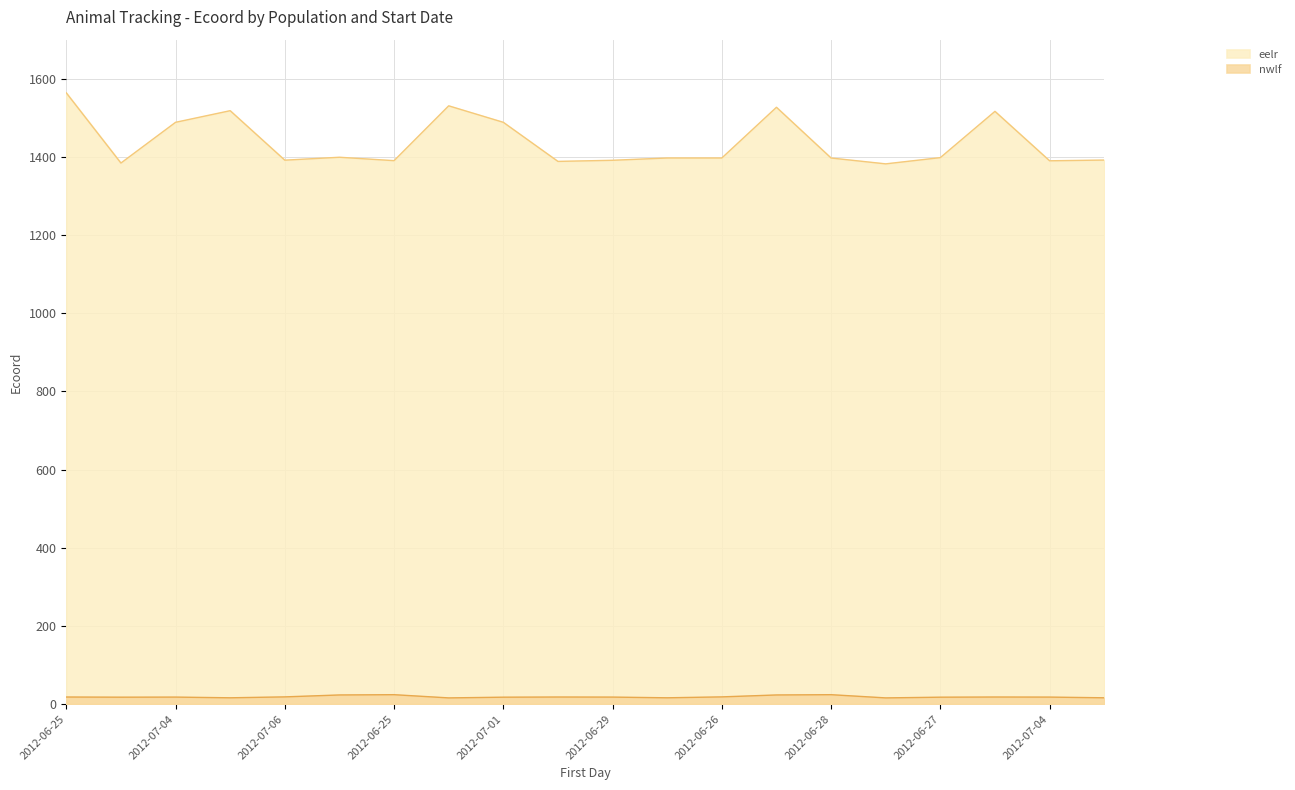

Where does the eelr series first go above 1397?

2012-06-25